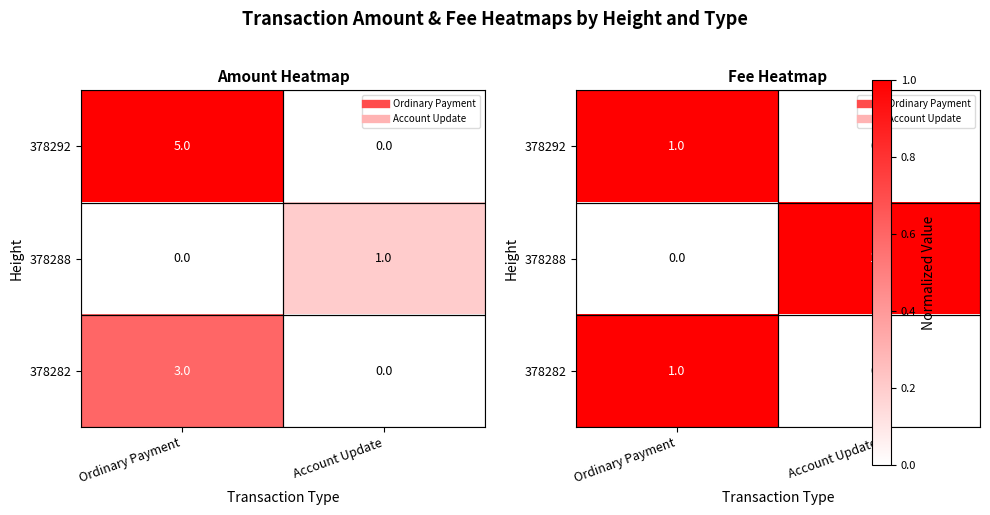

Between Account Update and Ordinary Payment, which is larger?

Ordinary Payment